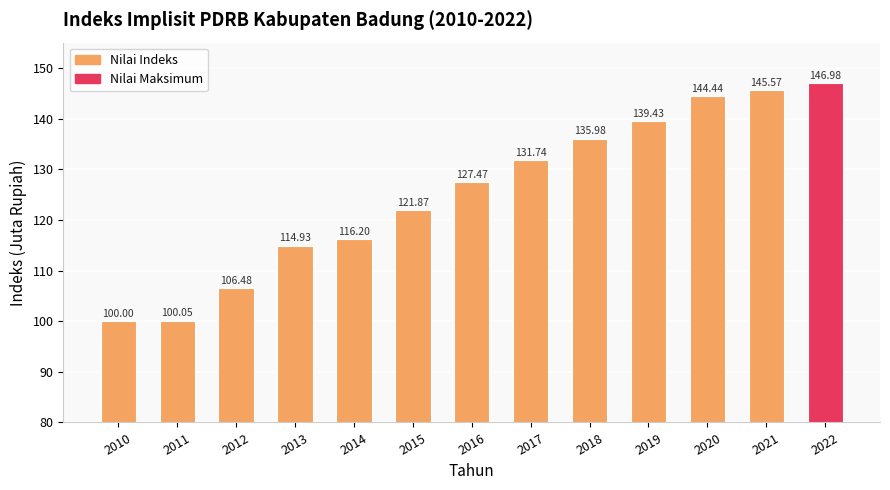

What is the difference between the values at 2017 and 2021?

13.8